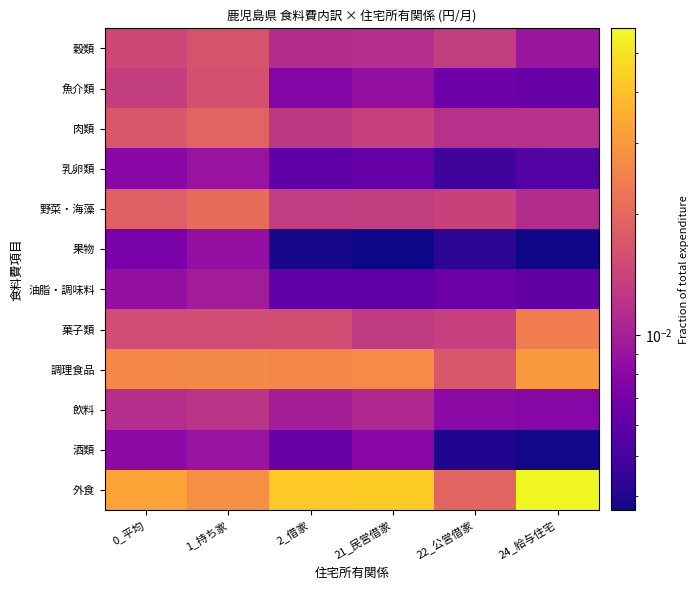

What is the total value across all series at 22_公営借家?

0.1